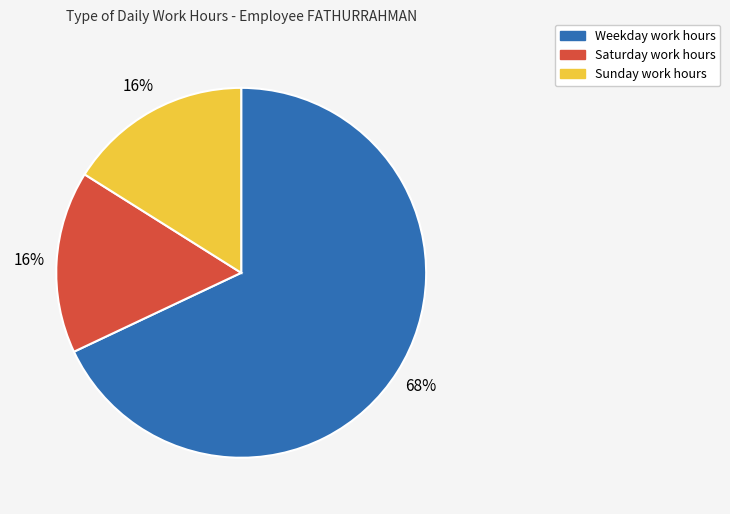

Is there a majority slice in this chart?

Yes